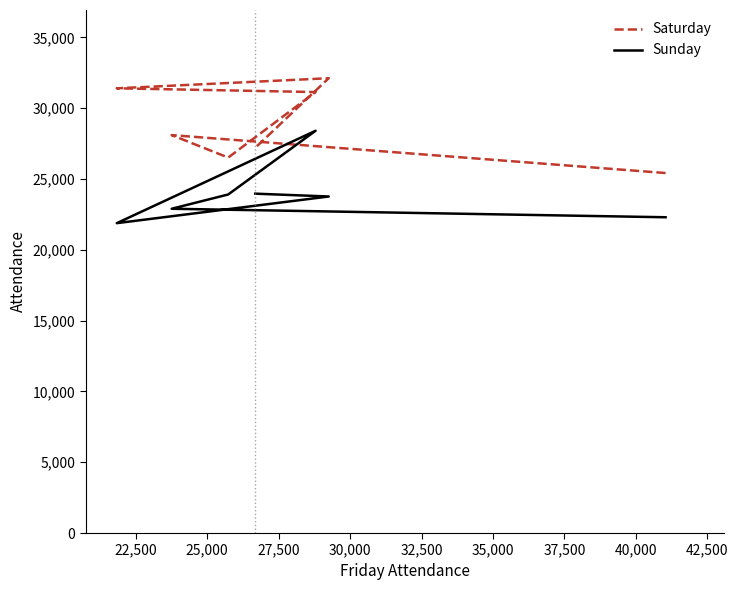

How many distinct data groups are displayed?

2